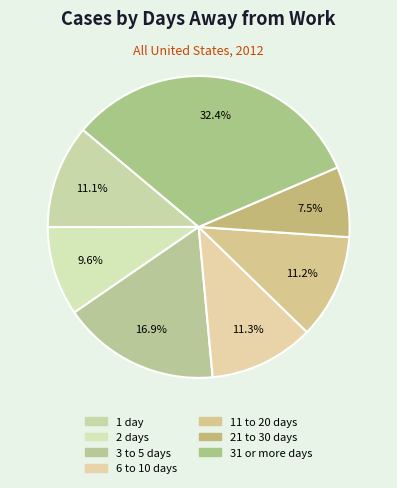

Is 21 to 30 days the majority of the pie?

No